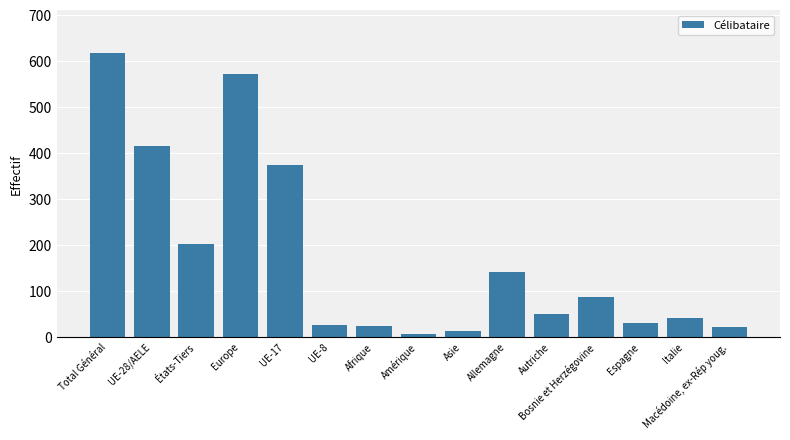

What is the average value?

175